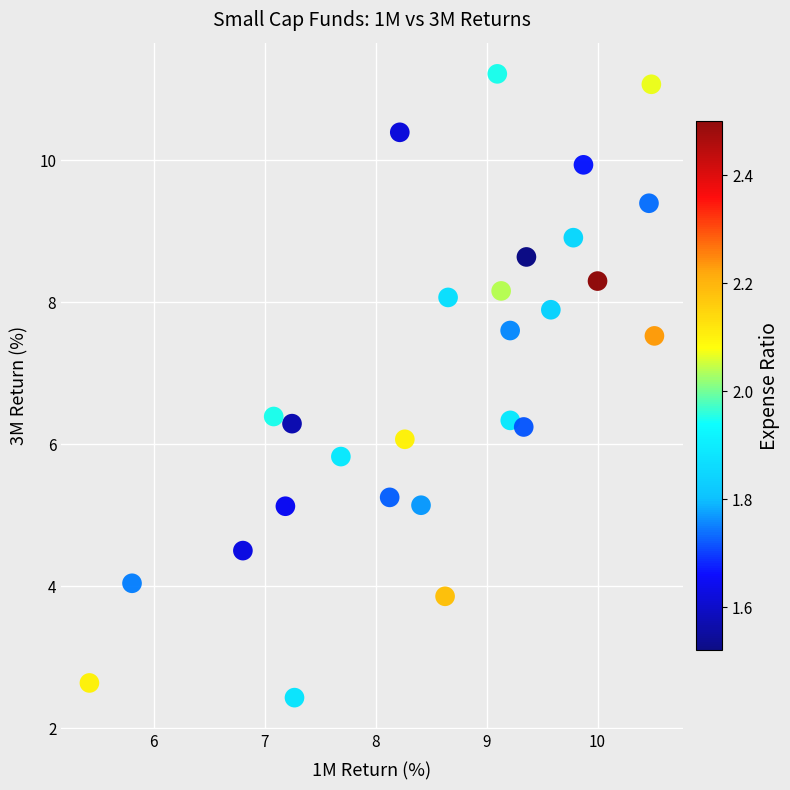

What is the range of Y values (max minus min)?

8.8